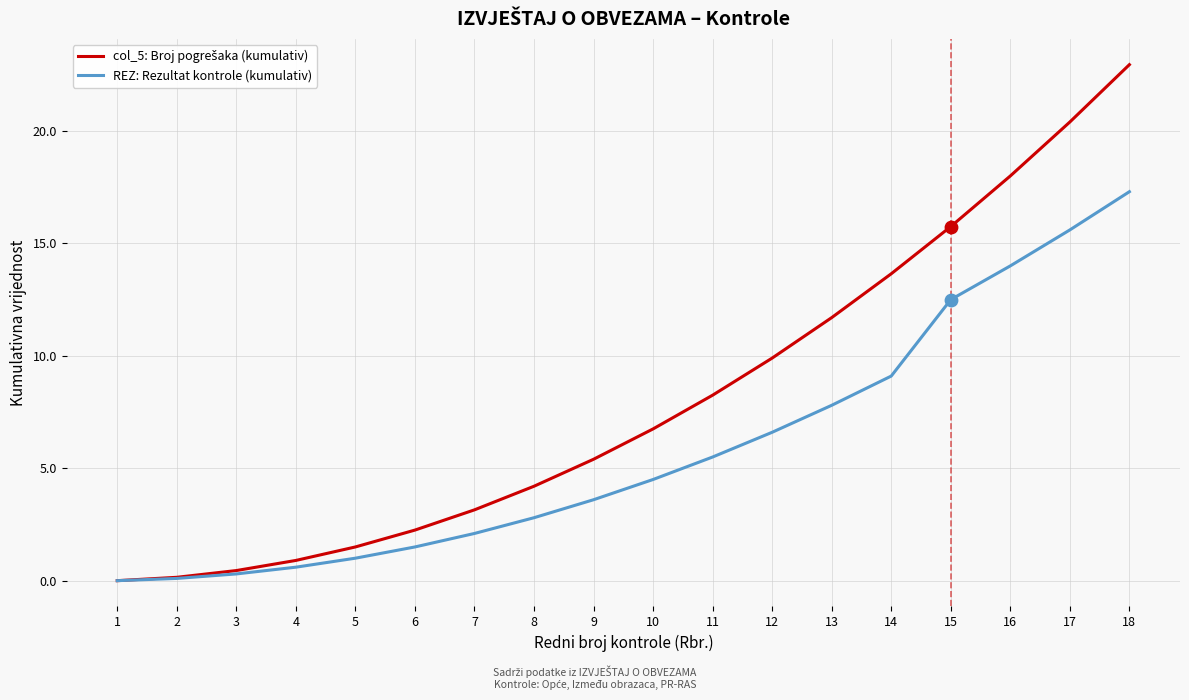

What is the spread (max minus min) of values at 17?

4.8